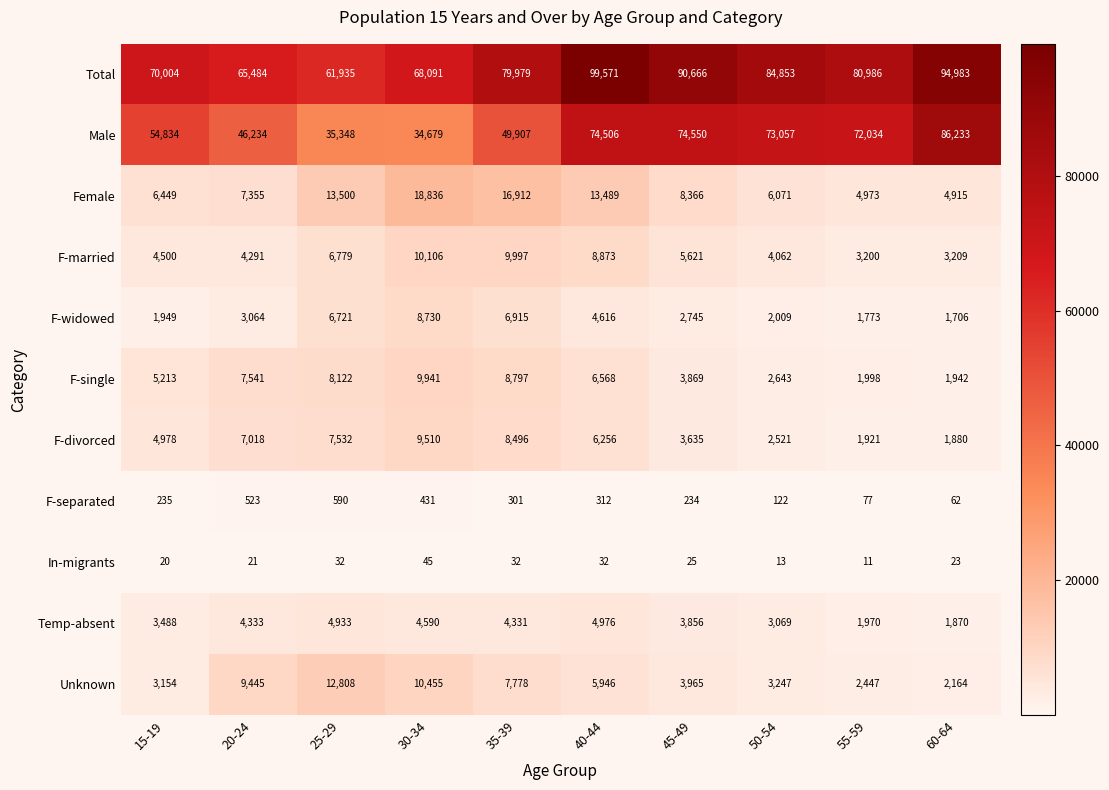

List the series in order of their peak value, highest first.

Total, Male, Female, Unknown, F-married, F-single, F-divorced, F-widowed, Temp-absent, F-separated, In-migrants